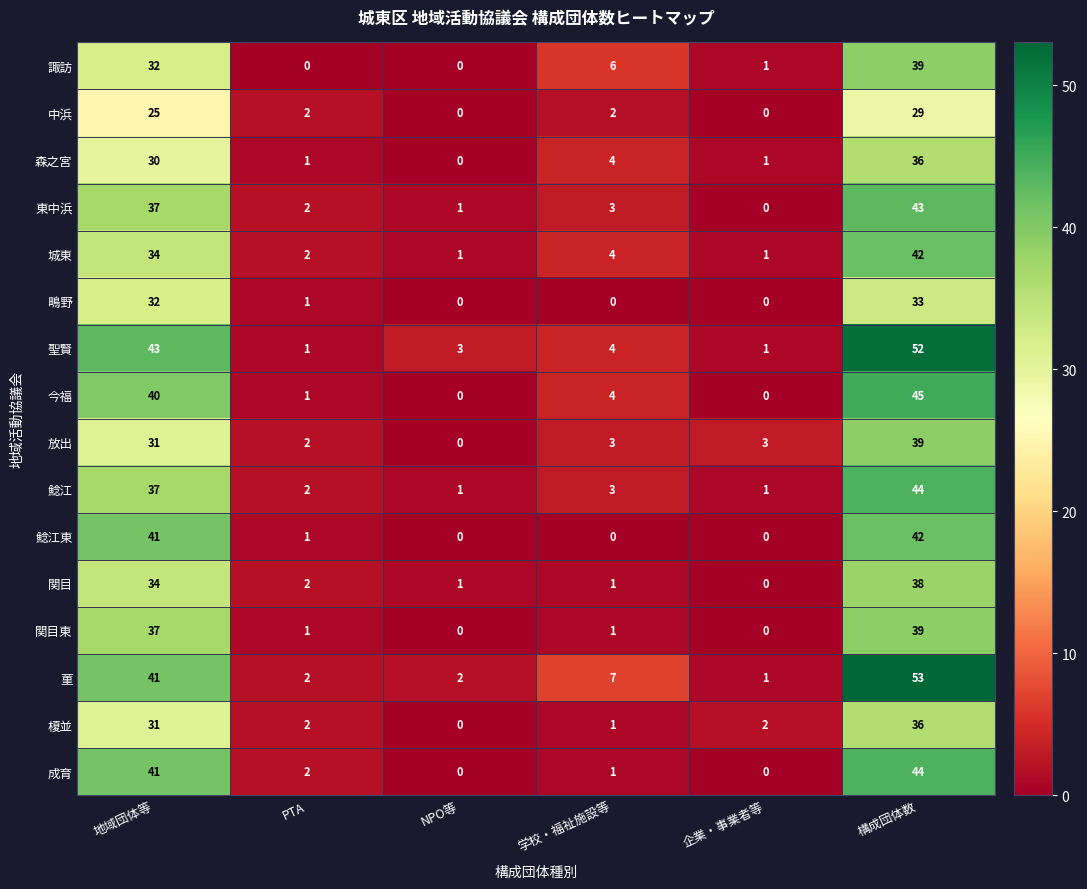

True or false: 放出 has a value of 12 at NPO等.

False